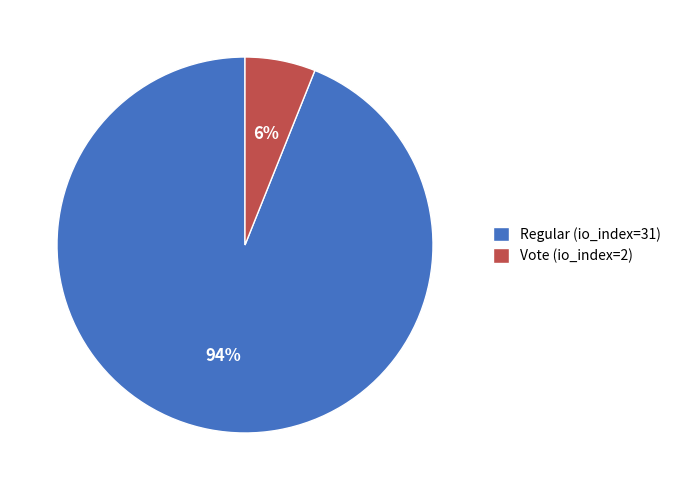

To the nearest percent, what is the average slice percentage?

50%